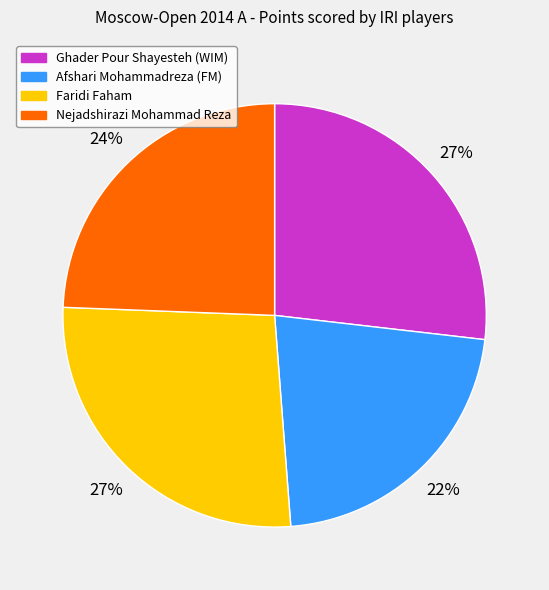

True or false: Afshari Mohammadreza (FM) accounts for 22% of the total.

True